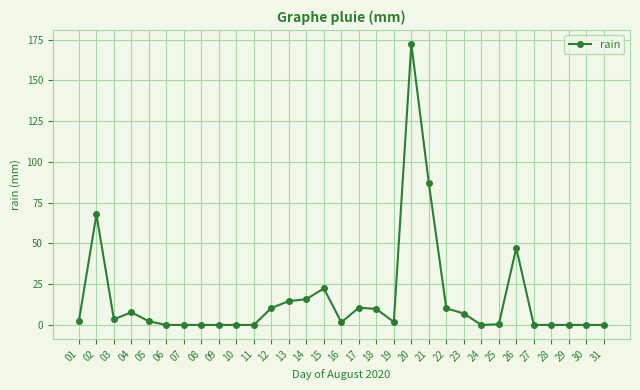

Where is the first local minimum?

03